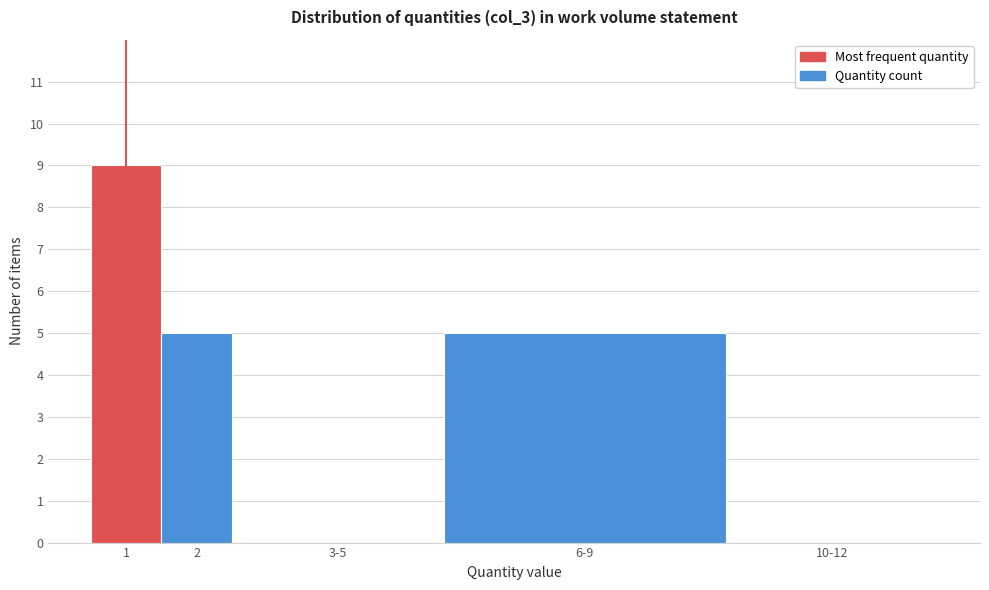

Reading left to right, what are all the values shown in this chart?

1=9	2=5	3-5=0	6-9=5	10-12=0